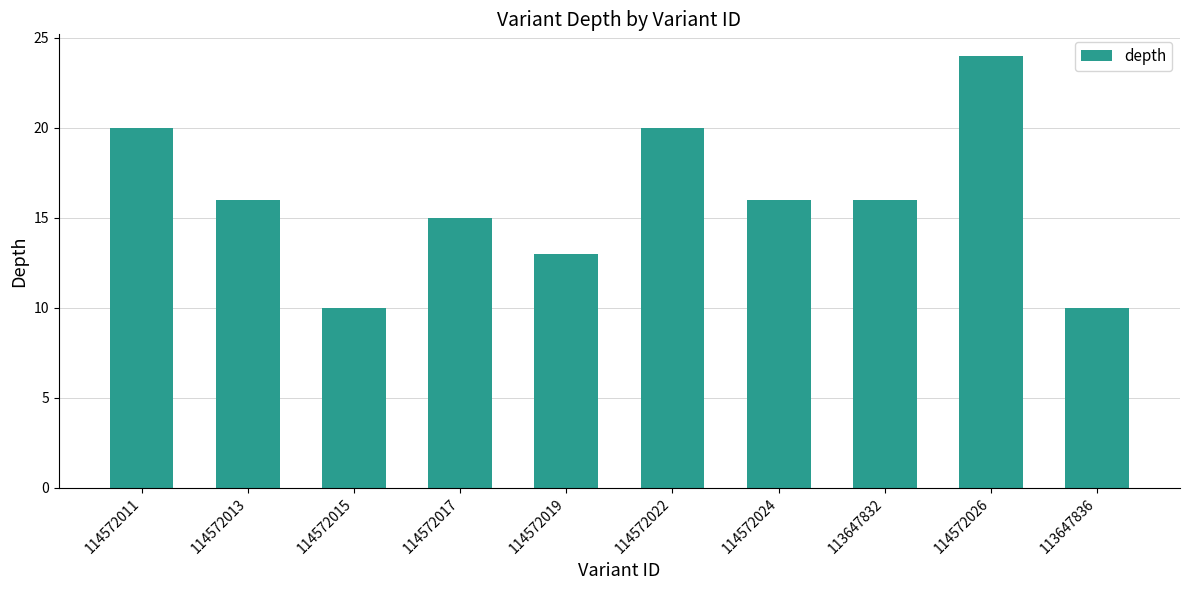

Does the chart contain stacked bars?

No